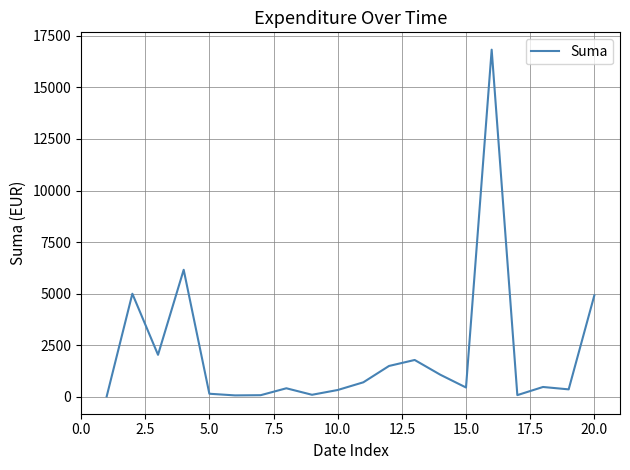

What is the sum of all values?

42605.1